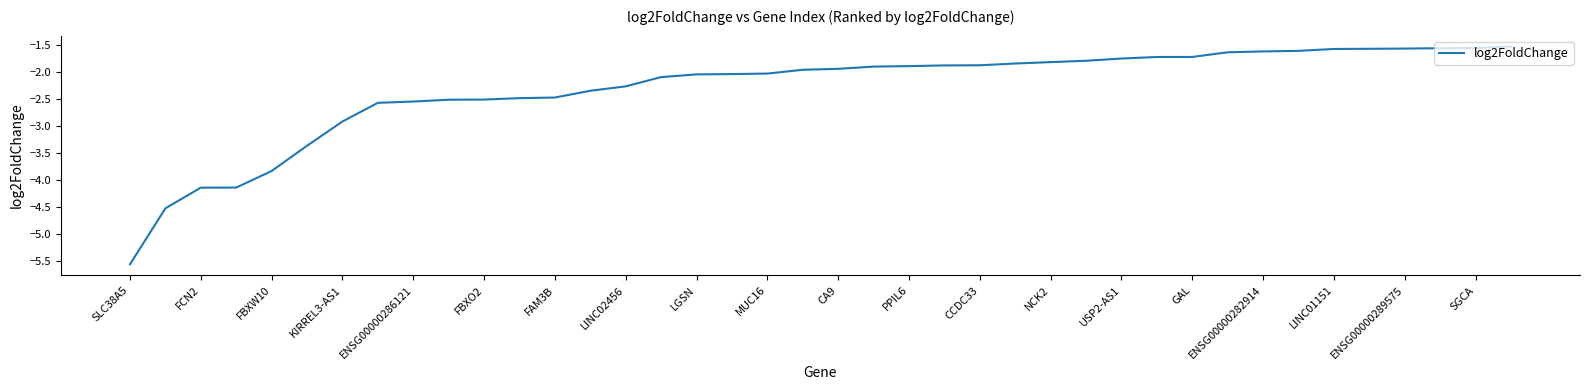

What is the greatest value displayed?

-1.5